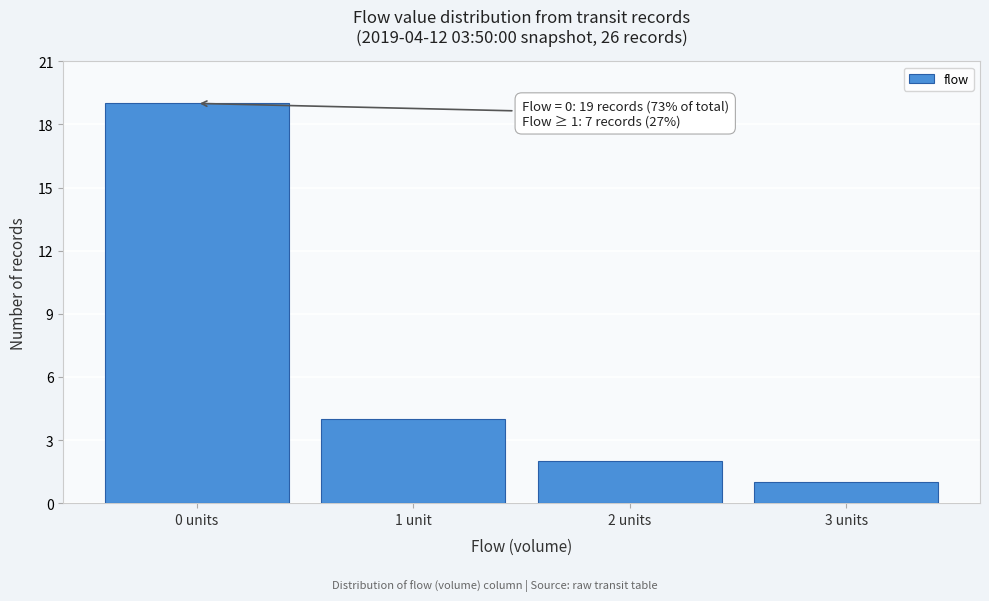

Reading left to right, list all the values displayed in this chart.

19	4	2	1